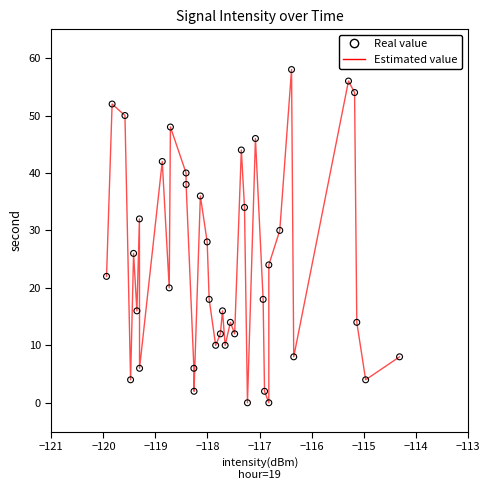

What is the greatest value displayed?

58